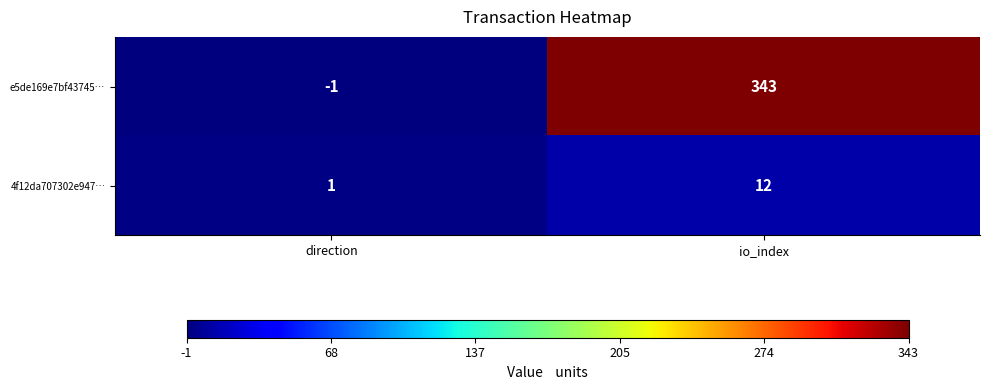

How many positive values does the e5de169e7bf43745… series have?

1